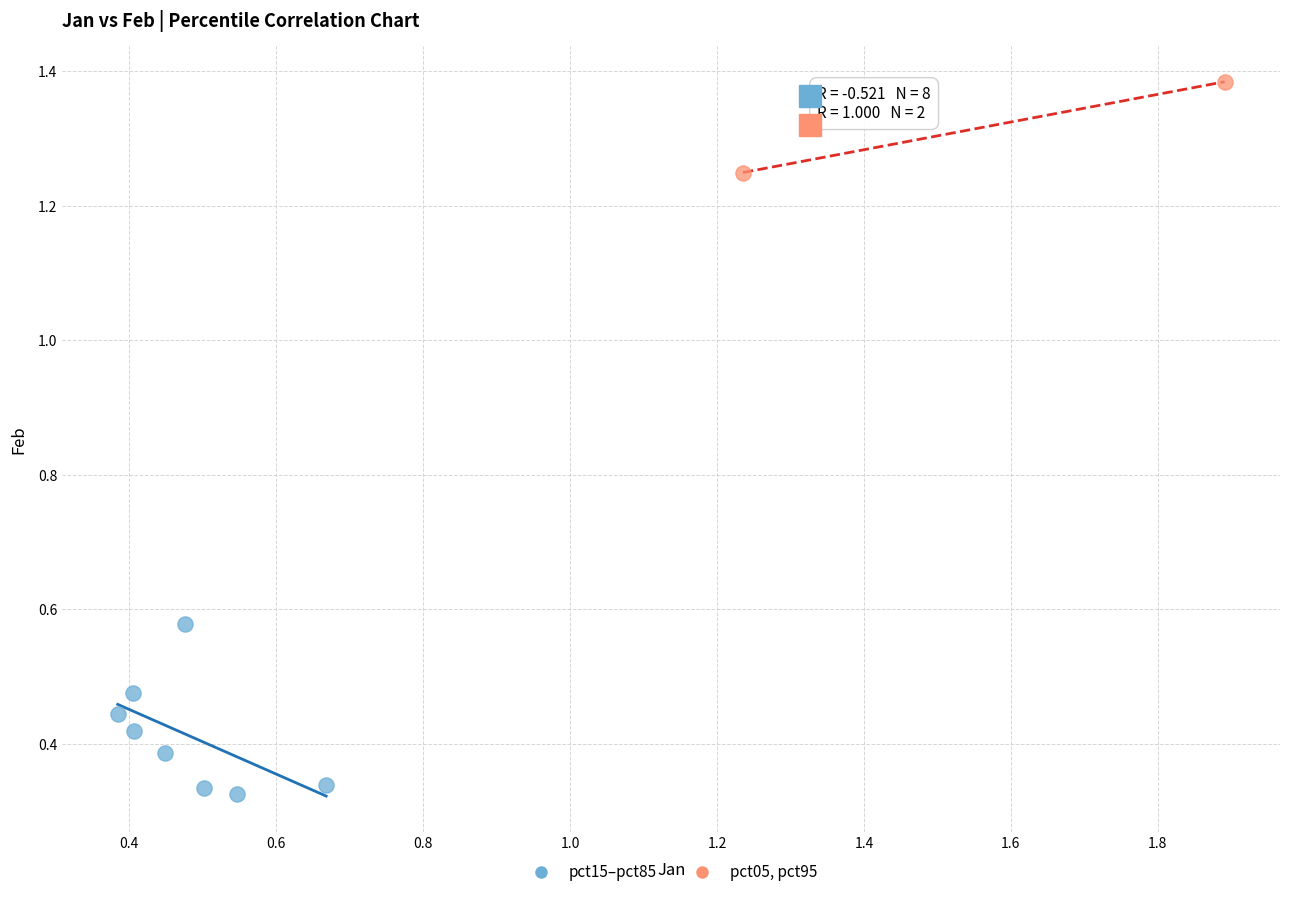

Which series reaches the maximum Y coordinate?

pct05, pct95